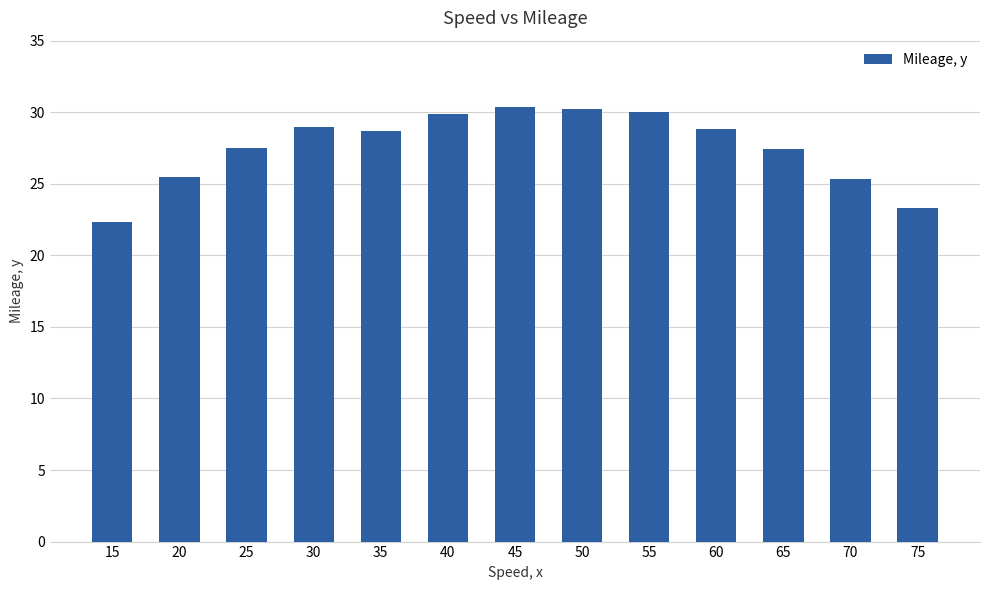

How many data points are above 28?

7